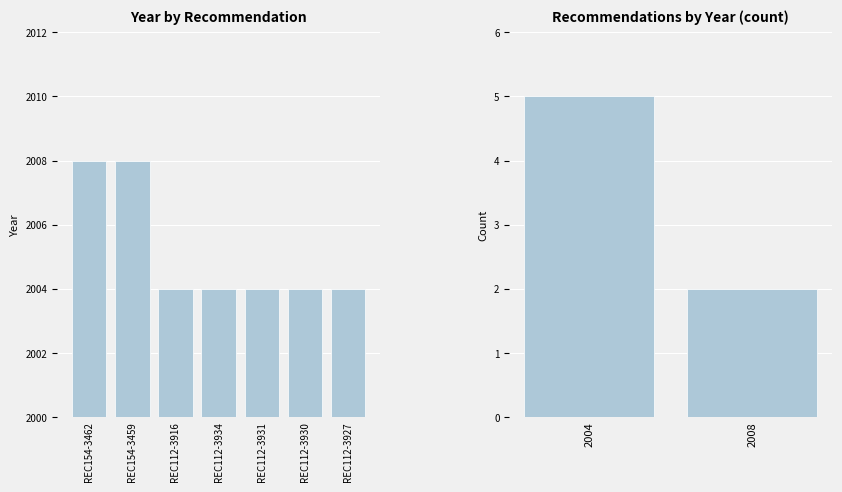

The value at REC112-3931 is 2655. True or false?

False